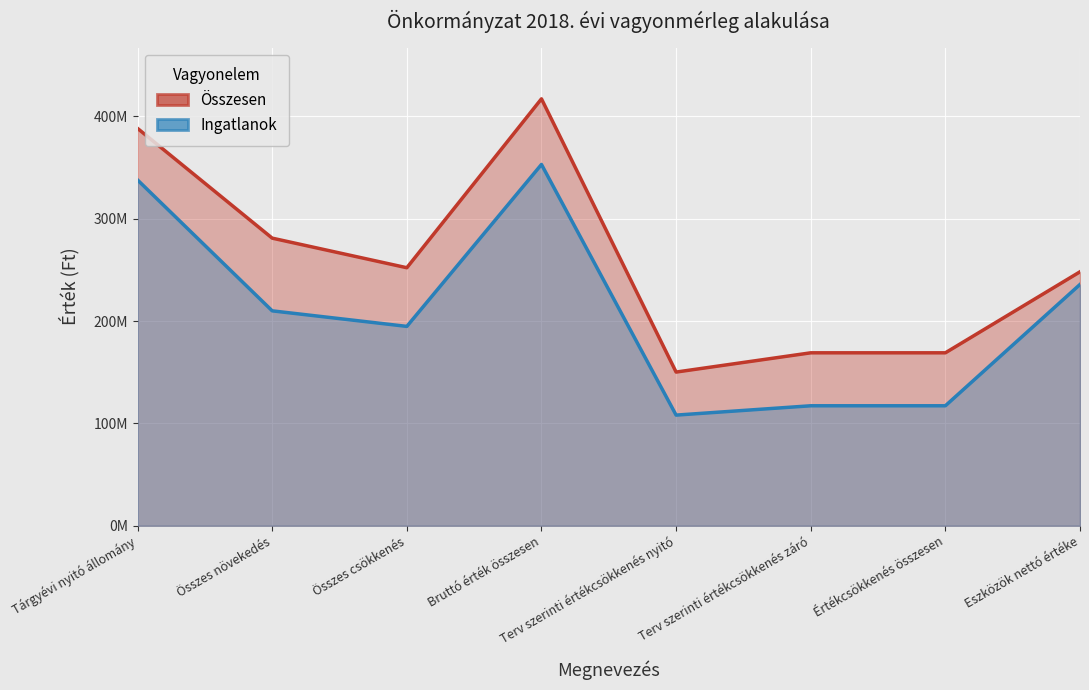

What are all the series names shown in the legend?

Összesen, Ingatlanok